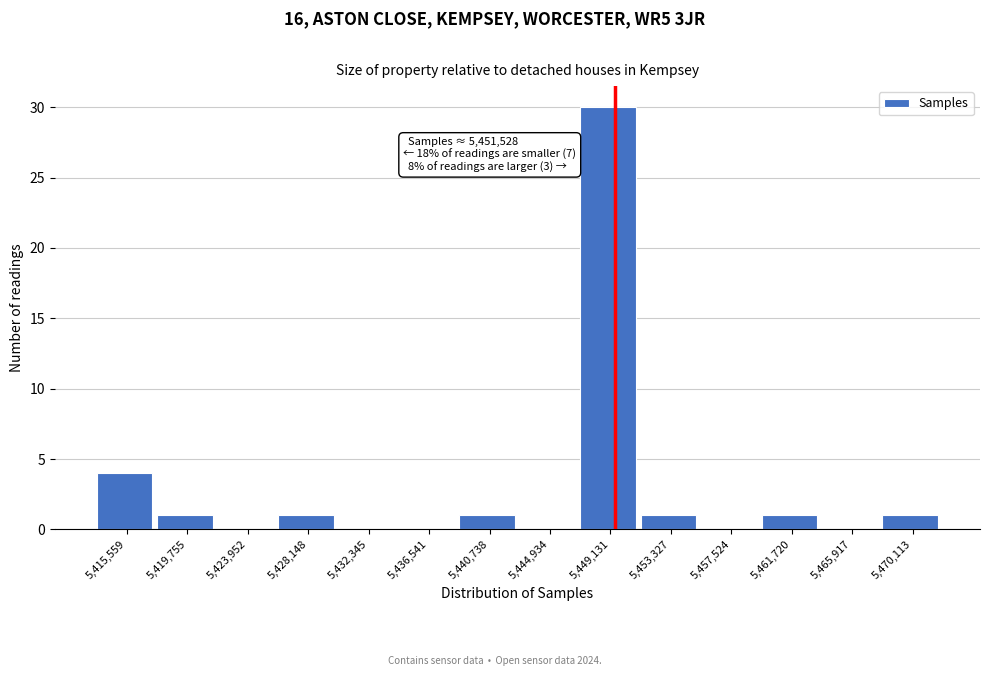

Reading right to left, transcribe all the data shown in this chart.

5,470,113=1	5,465,917=0	5,461,720=1	5,457,524=0	5,453,327=1	5,449,131=30	5,444,934=0	5,440,738=1	5,436,541=0	5,432,345=0	5,428,148=1	5,423,952=0	5,419,755=1	5,415,559=4